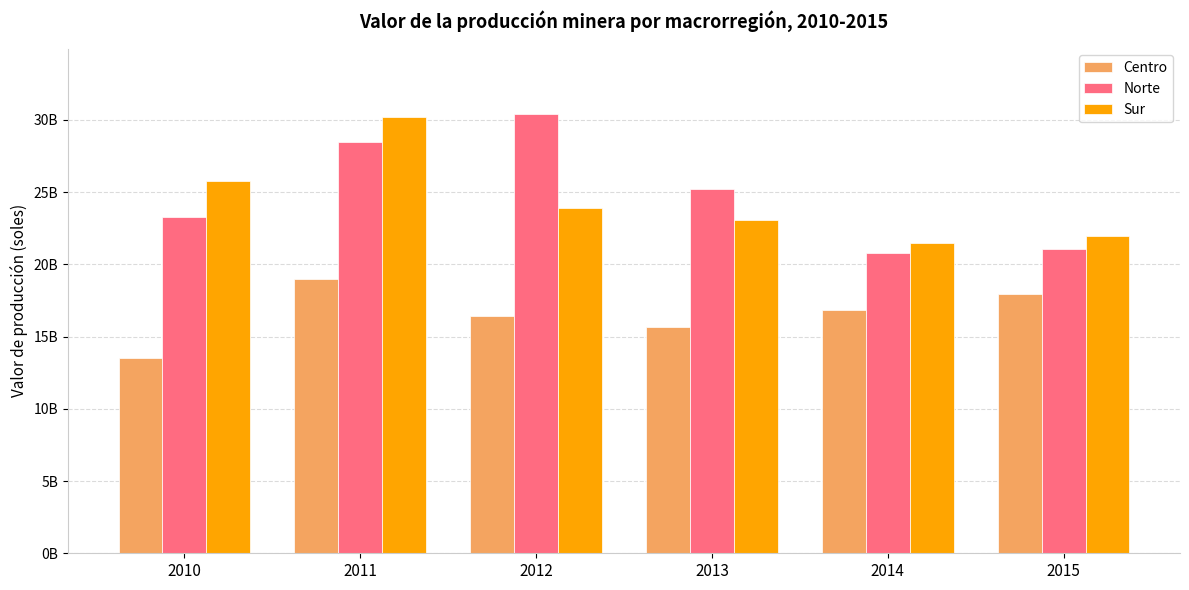

What is the highest value of the Centro series?

19011553966